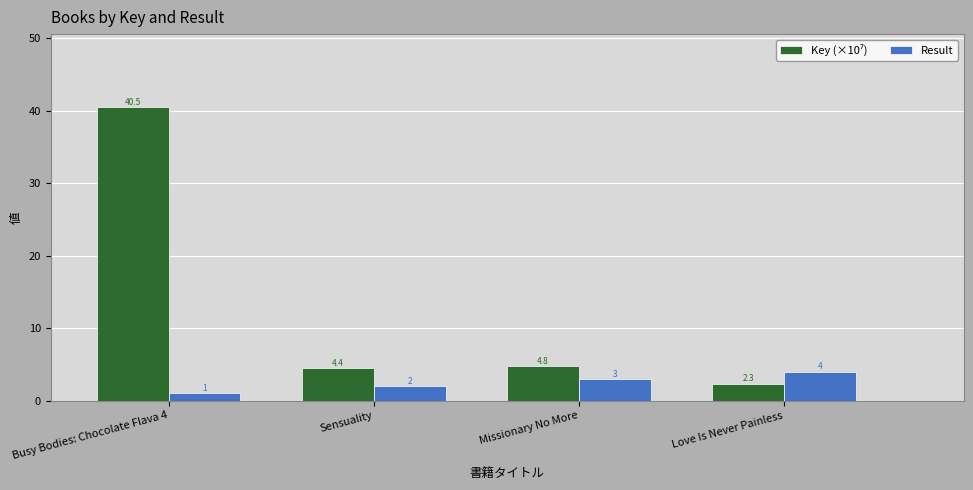

What position from the right is Busy Bodies: Chocolate Flava 4?

4